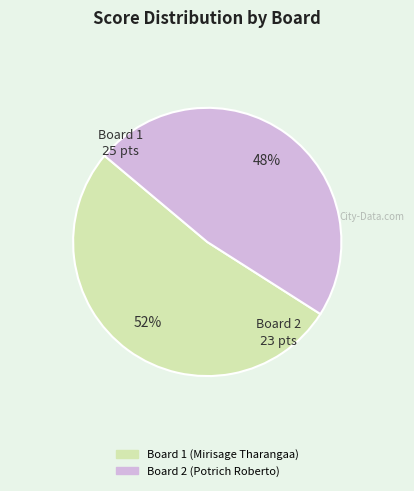

Is the sum of Board 2 (Potrich Roberto) and Board 1 (Mirisage Tharangaa) greater than half?

Yes